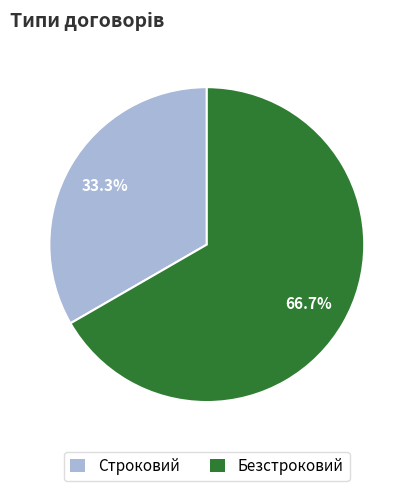

To the nearest percent, what is the difference between the largest and smallest slice percentages?

33%